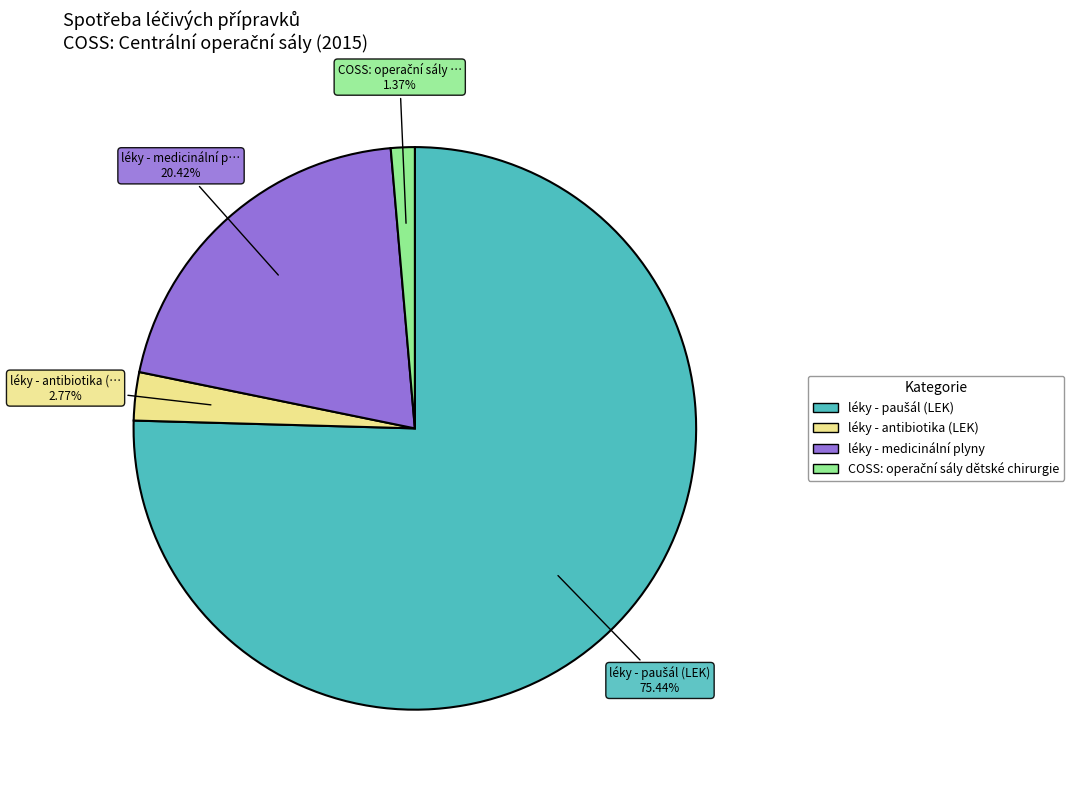

How many slices are in this pie chart?

4